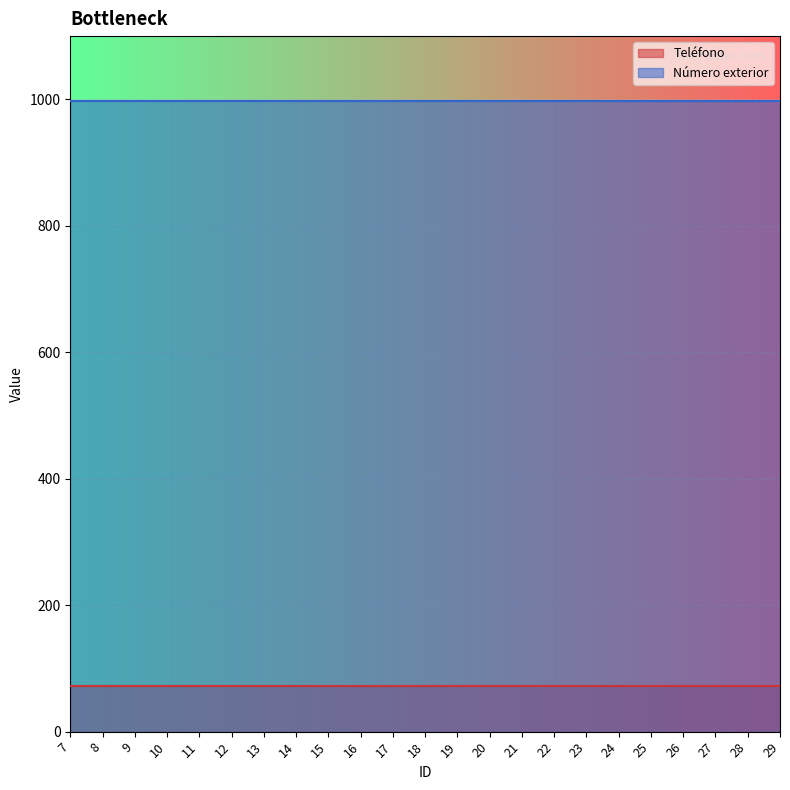

Which category has the lowest value in the Número exterior series?

7